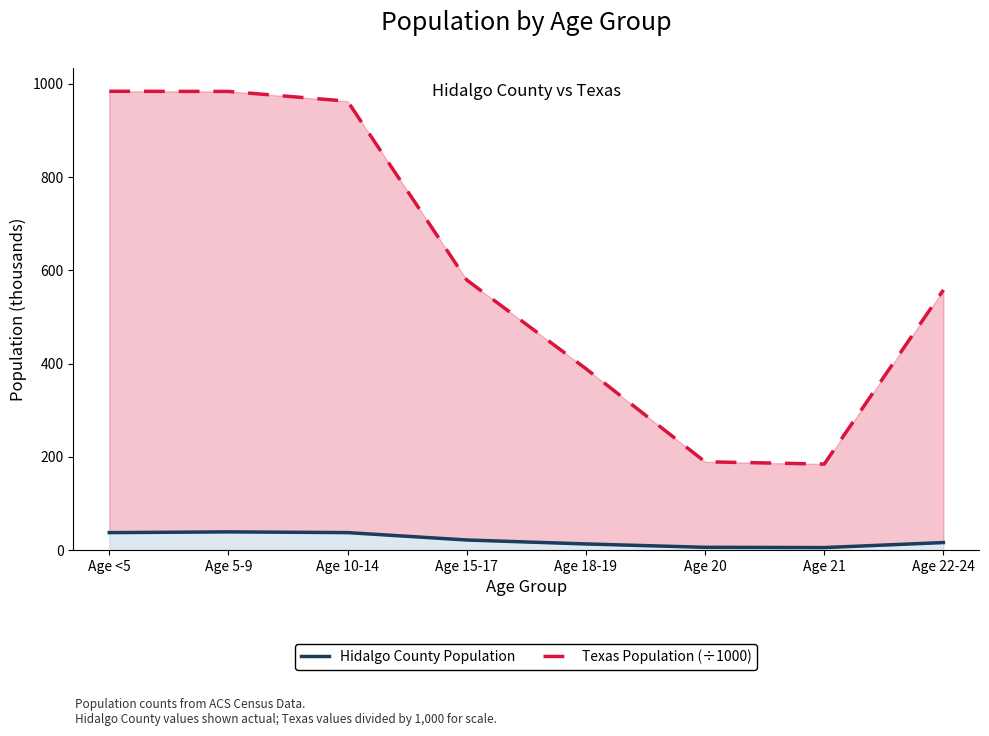

What position from the left is Age 15-17?

4